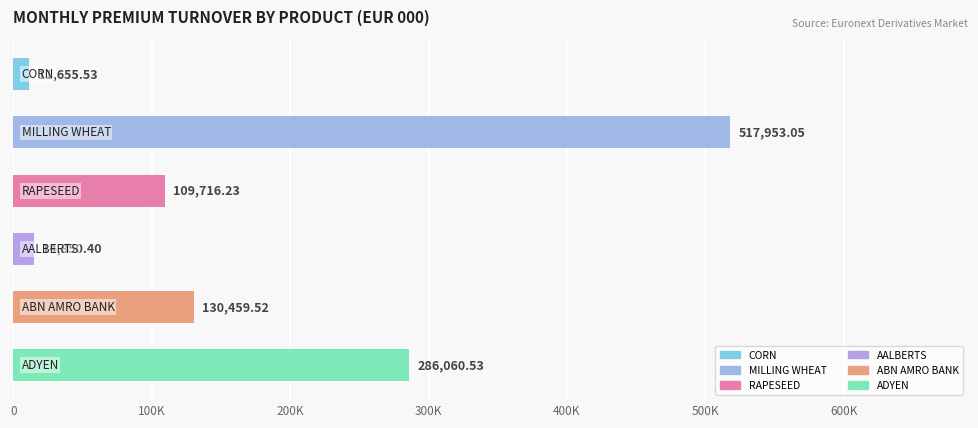

Are the bars grouped side by side (vs. stacked)?

No